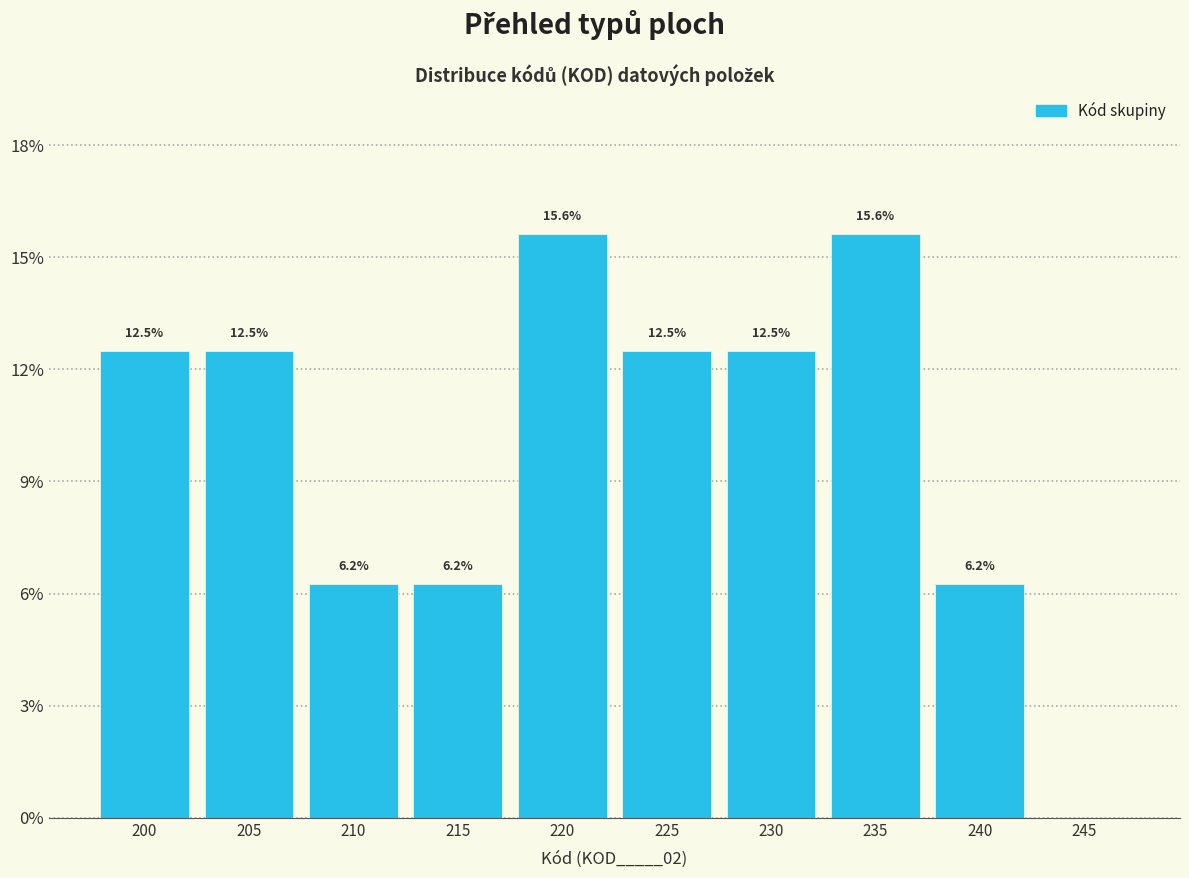

What is the greatest value displayed?

15.6